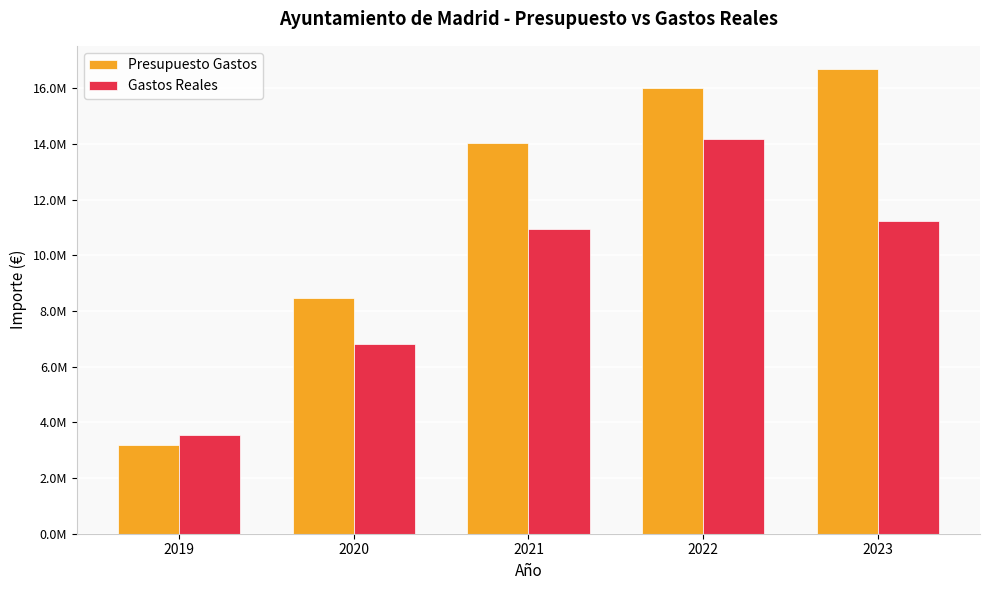

Does the chart contain any negative values?

No